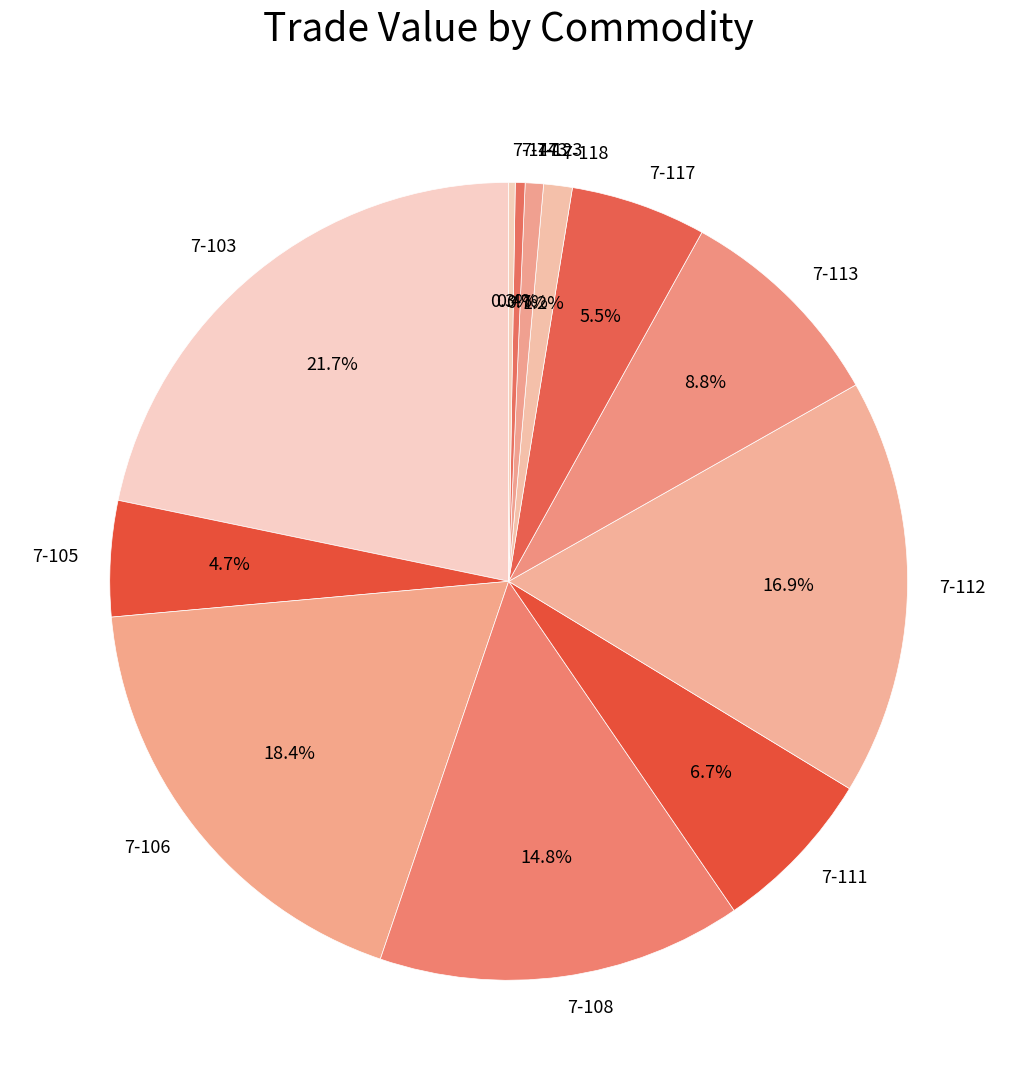

Which slice is the largest?

7-103